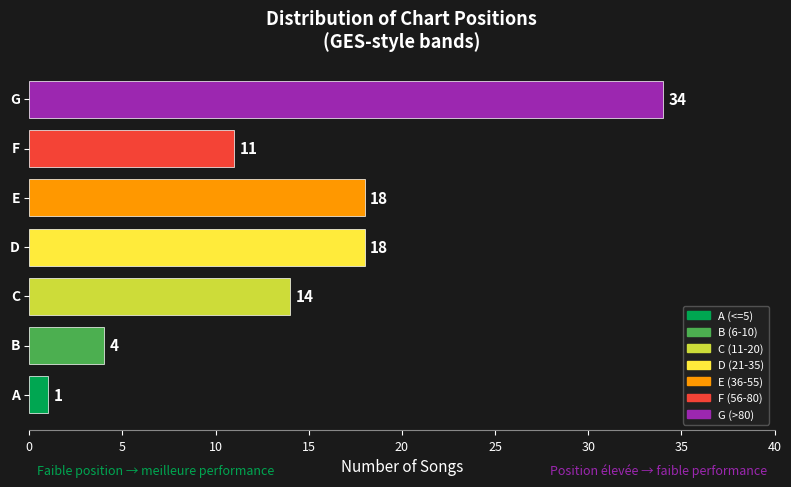

What position from the left is 5?

6